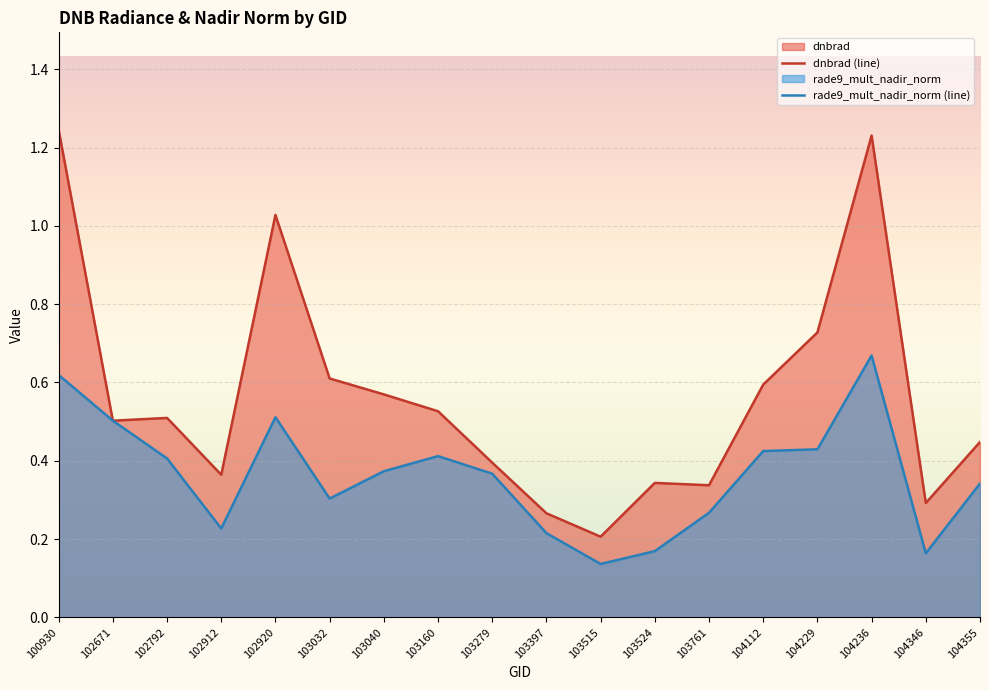

How many interior local peaks does the rade9_mult_nadir_norm (line) series have?

3